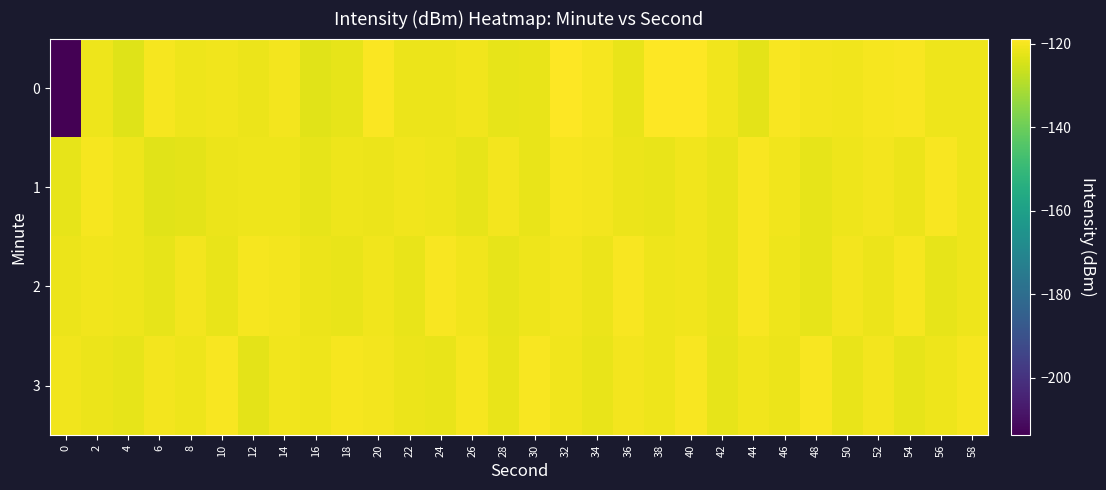

Which has a higher value, 6 or 18?

6